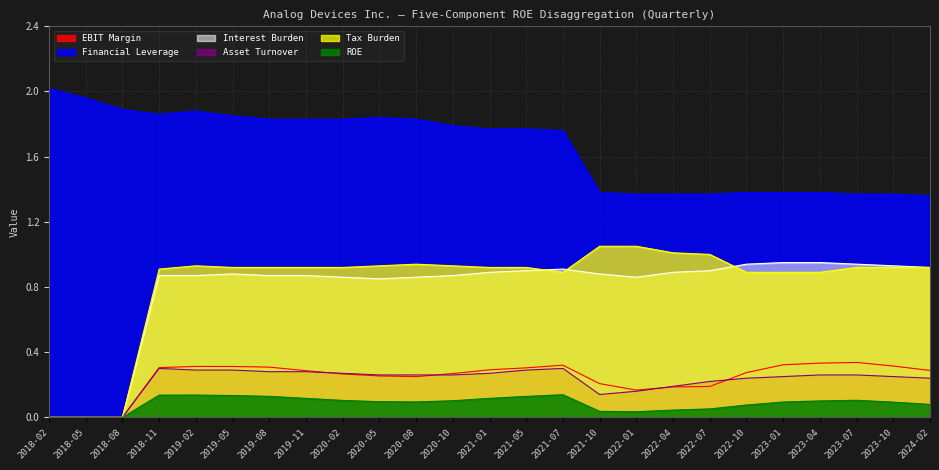

True or false: Asset Turnover and Tax Burden intersect in this chart.

False